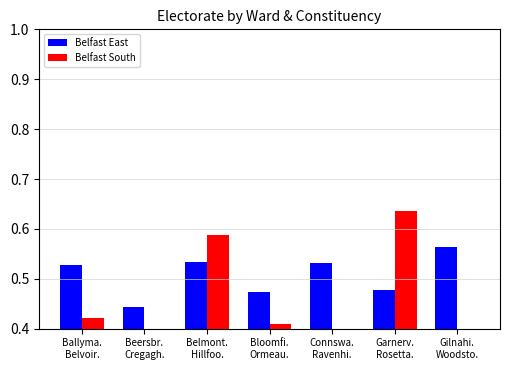

What is the value of the Belfast East bar at the 1st from the left?

0.5